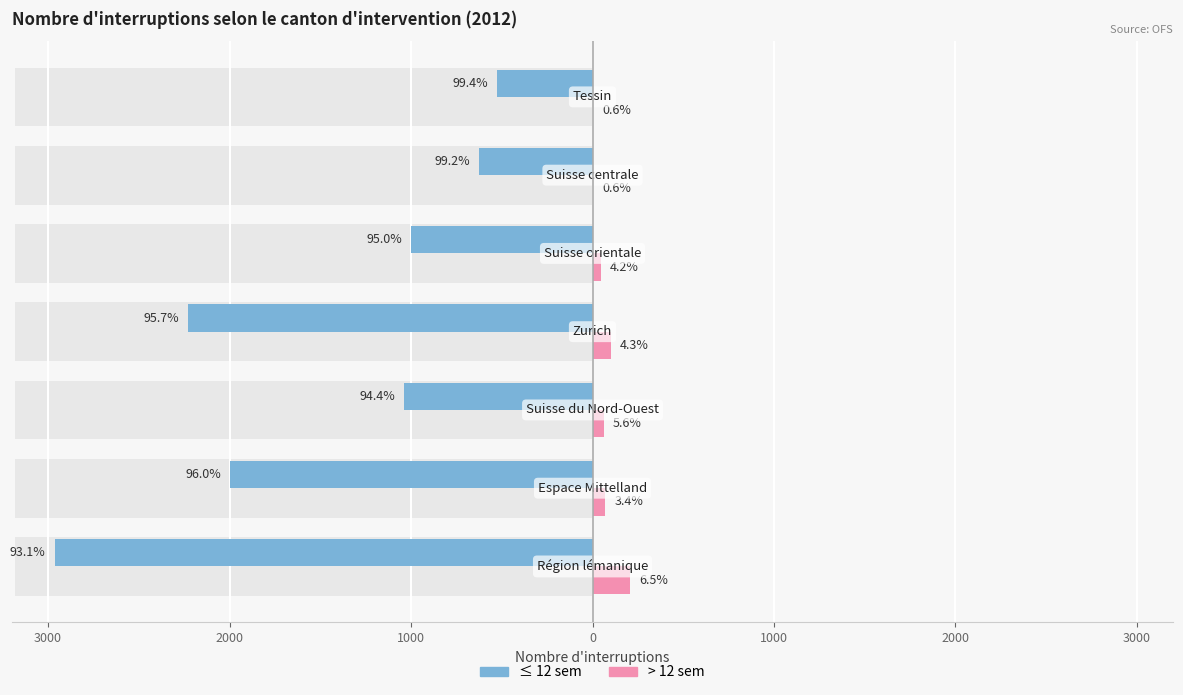

Is it true that > 12 sem equals 314 at 3000?

False